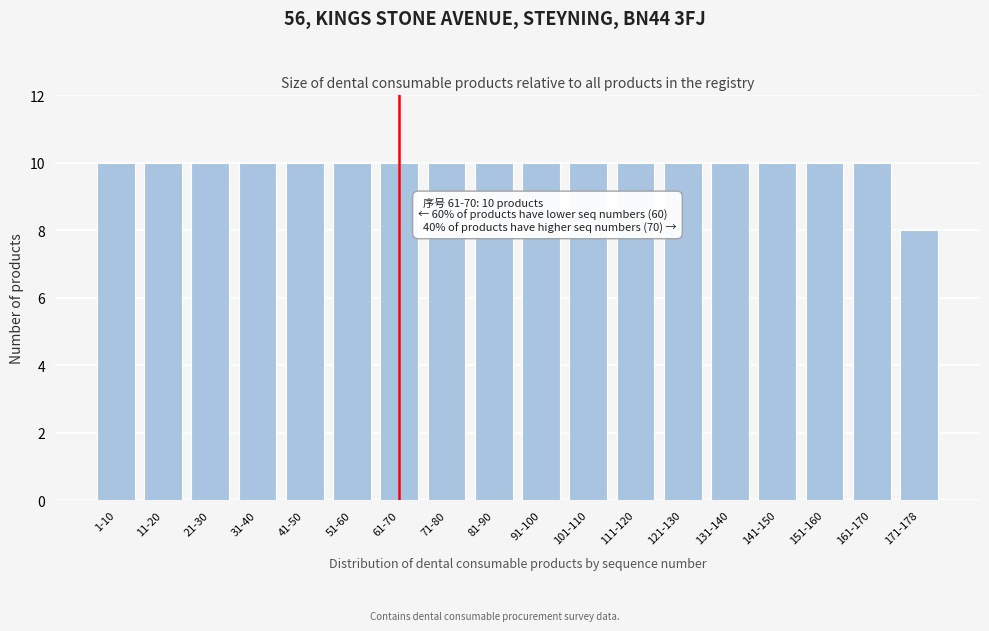

Reading right to left, what are all the values shown in this chart?

8	10	10	10	10	10	10	10	10	10	10	10	10	10	10	10	10	10